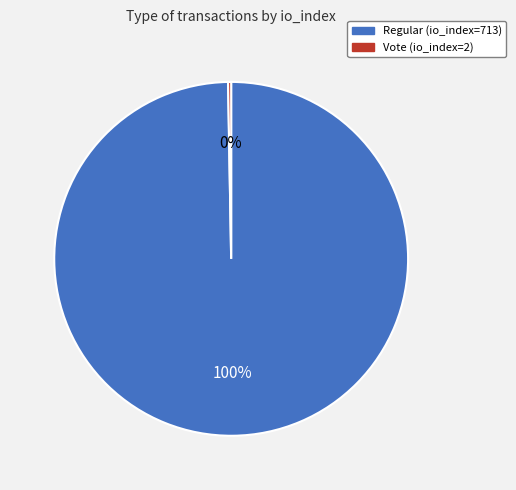

Is it true that Regular (io_index=713) is 94% of the pie?

False